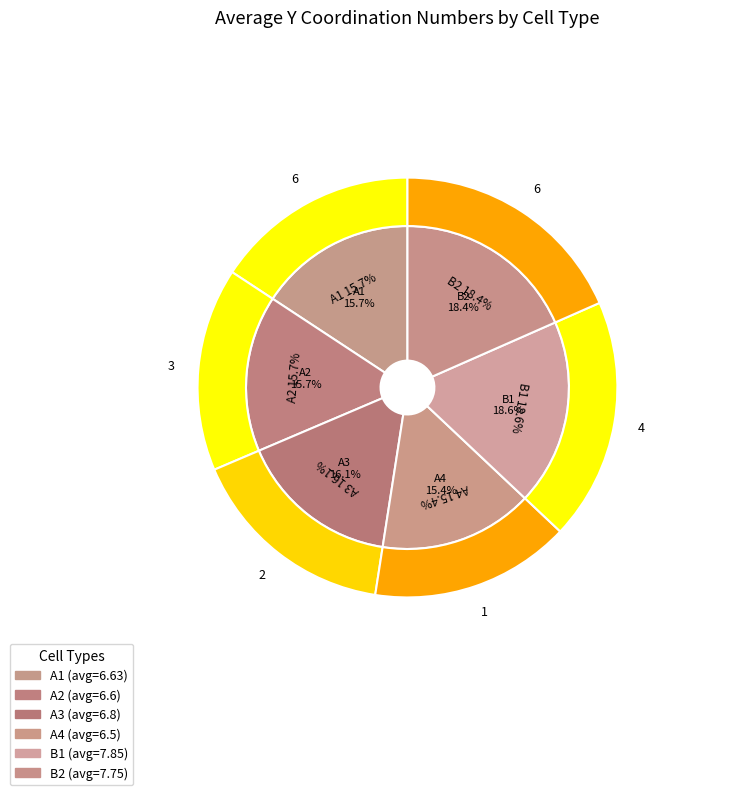

Count the number of slices in the pie.

6